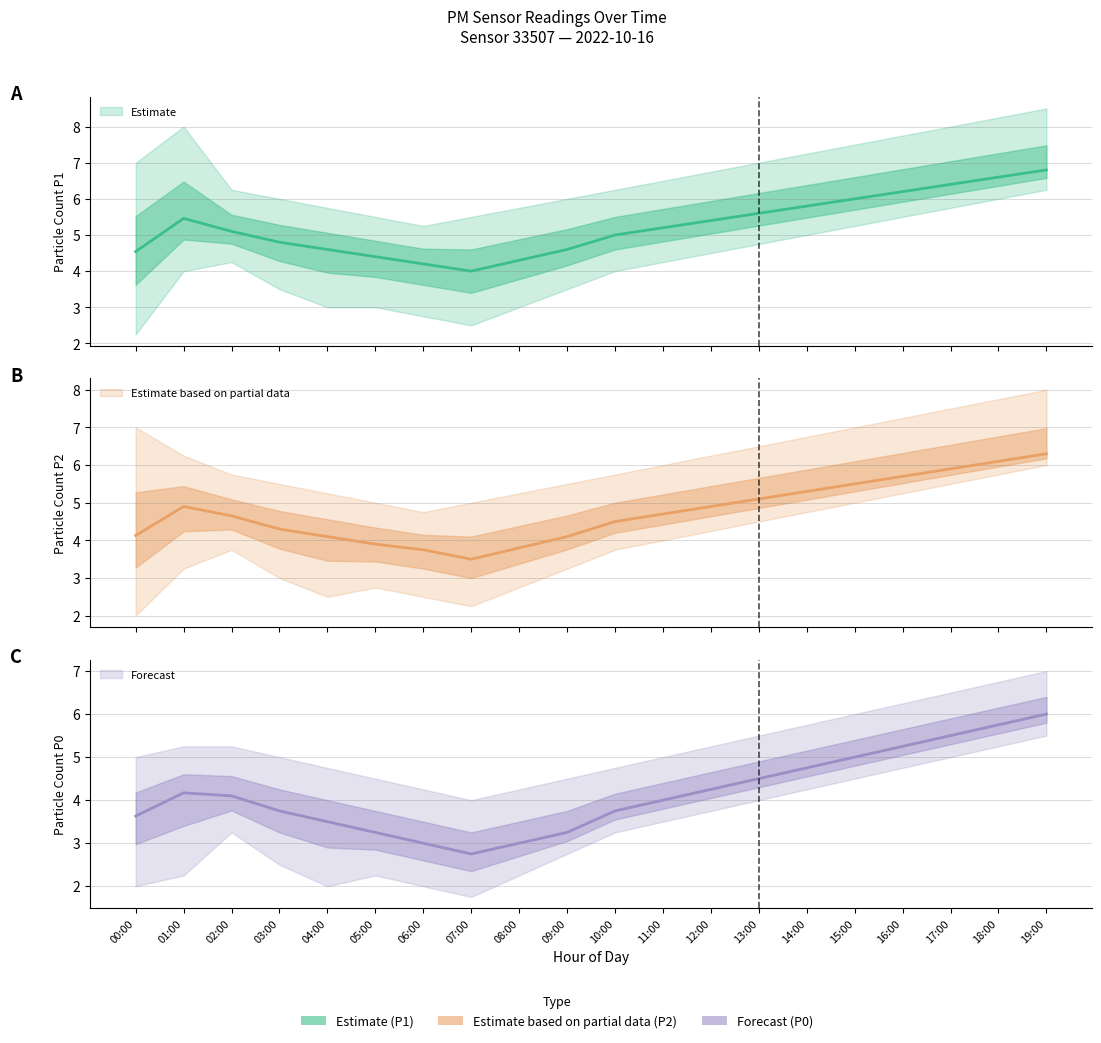

Between 01:00 and 17:00, which is larger?

17:00